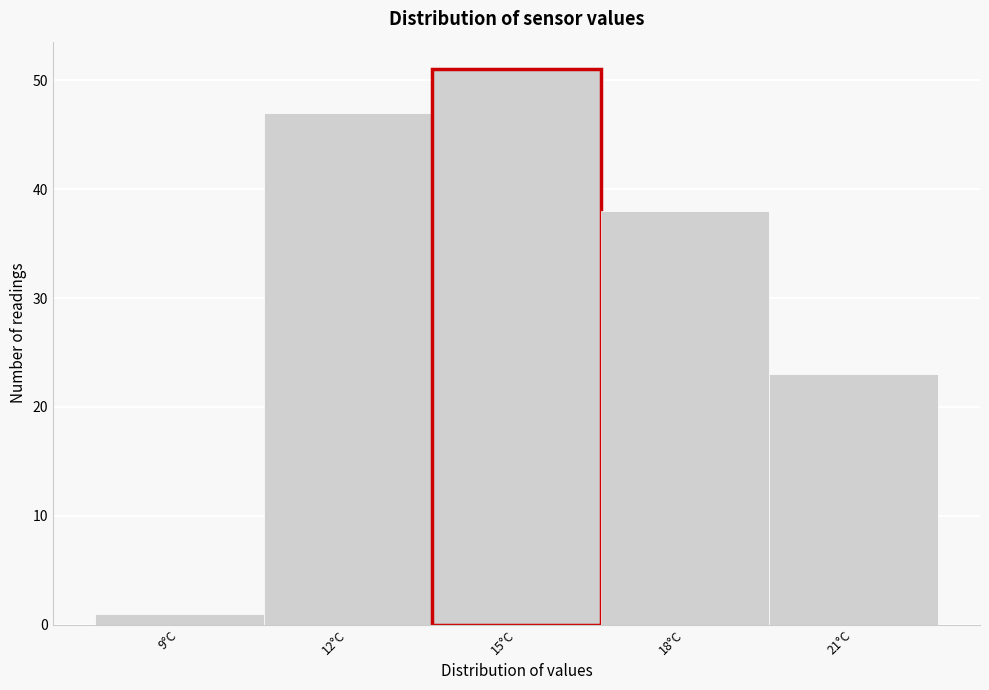

Reading right to left, extract all data points from this chart.

21°C=23	18°C=38	15°C=51	12°C=47	9°C=1